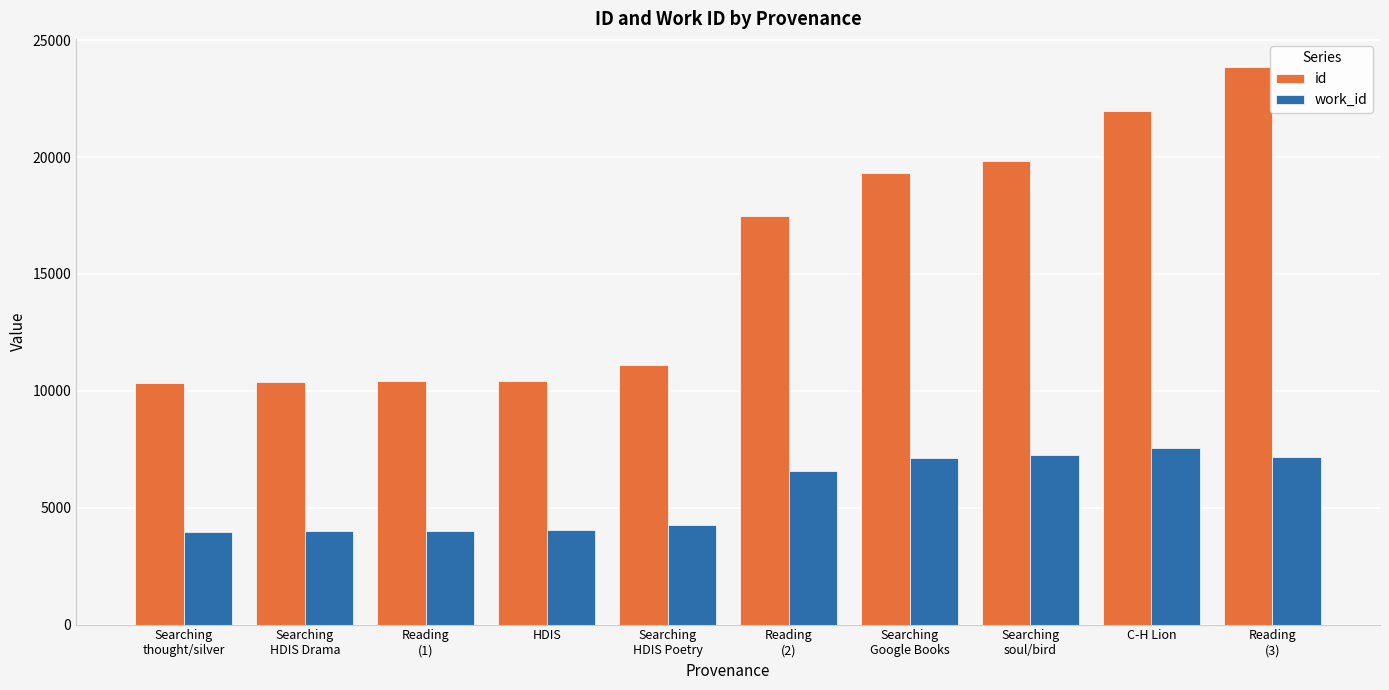

What is the sum of all id values?

155032